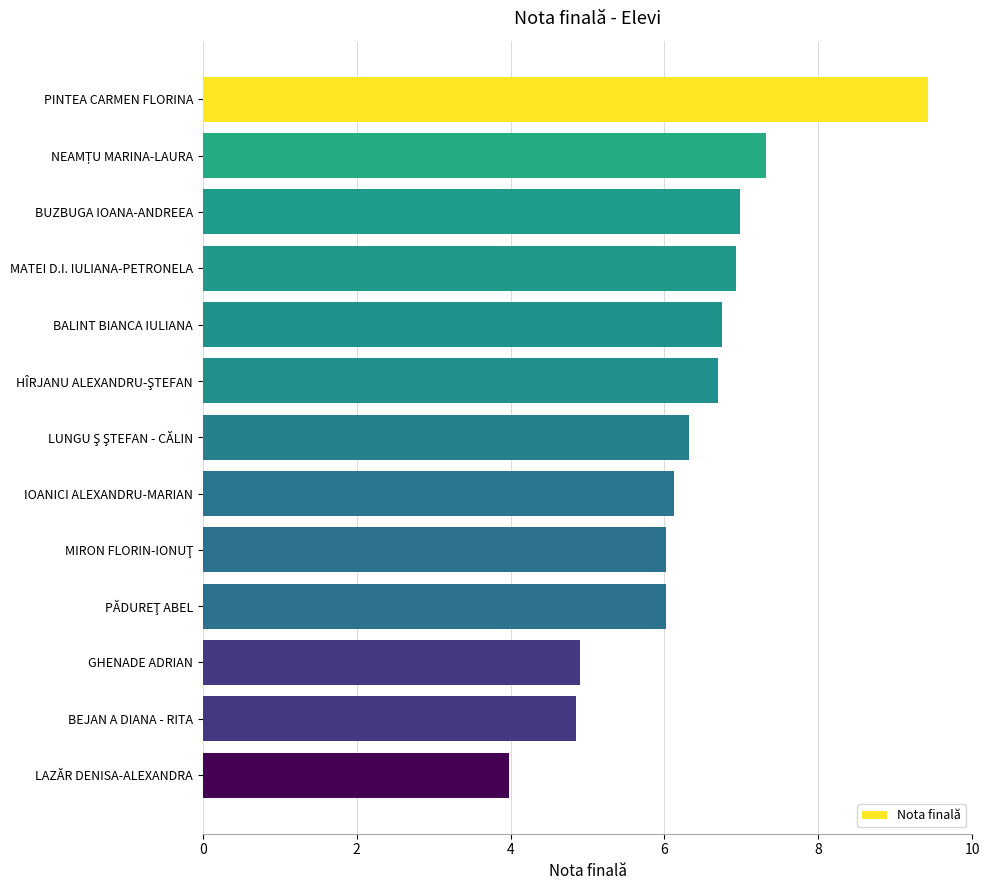

What is the greatest value displayed?

9.4